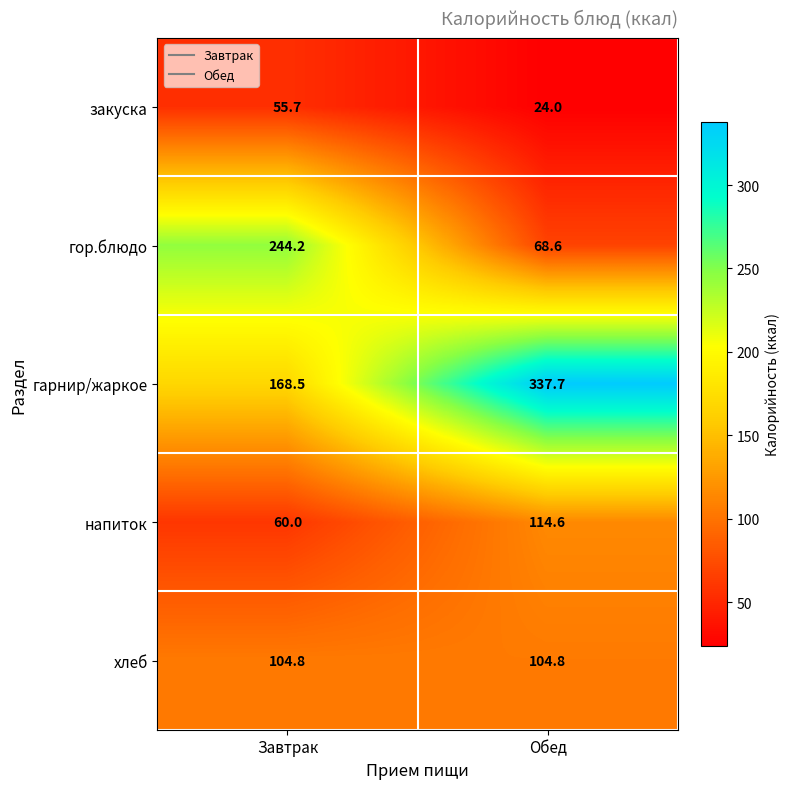

The напиток series shows 102.9 at Завтрак. True or false?

False